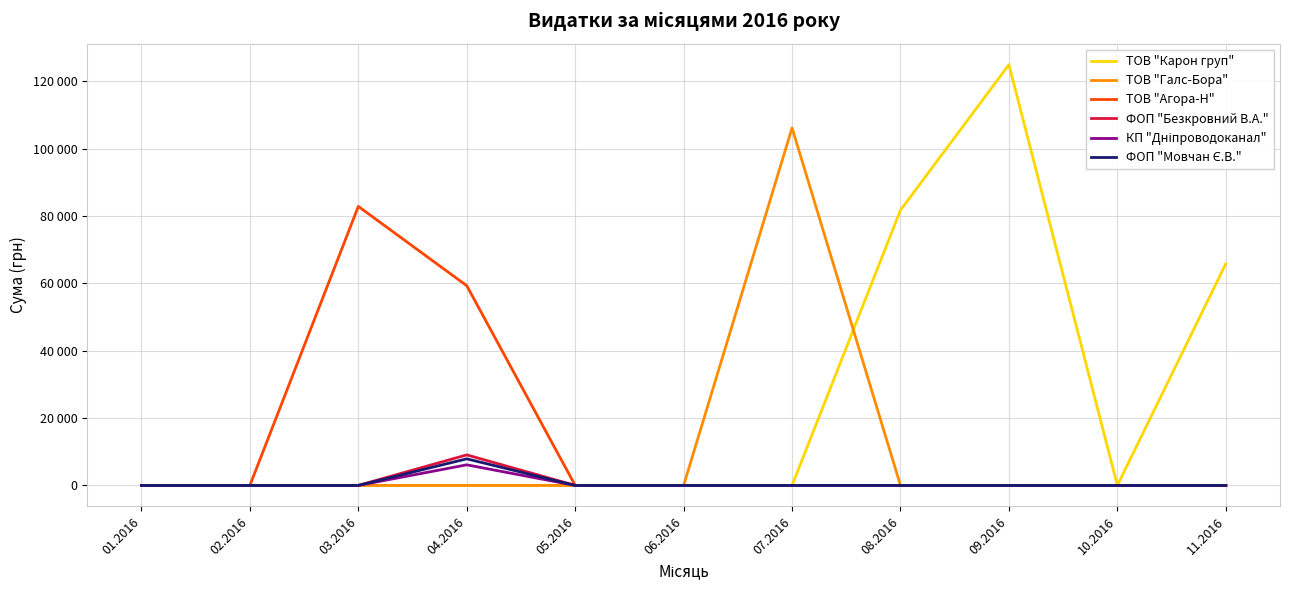

Reading left to right, list all the values displayed in this chart.

ТОВ "Карон груп": 0.0	0.0	0.0	0.0	0.0	0.0	0.0	81726.8	124904.8	0.0	65790.6
ТОВ "Галс-Бора": 0.0	0.0	0.0	0.0	0.0	0.0	106147.3	0.0	0.0	0.0	0.0
ТОВ "Агора-Н": 0.0	0.0	82834.0	59290.5	0.0	0.0	0.0	0.0	0.0	0.0	0.0
ФОП "Безкровний В.А.": 0.0	0.0	0.0	9063.0	0.0	0.0	0.0	0.0	0.0	0.0	0.0
КП "Дніпроводоканал": 0.0	0.0	0.0	6109.0	0.0	0.0	0.0	0.0	0.0	0.0	0.0
ФОП "Мовчан Є.В.": 0.0	0.0	0.0	7889.8	0.0	0.0	0.0	0.0	0.0	0.0	0.0